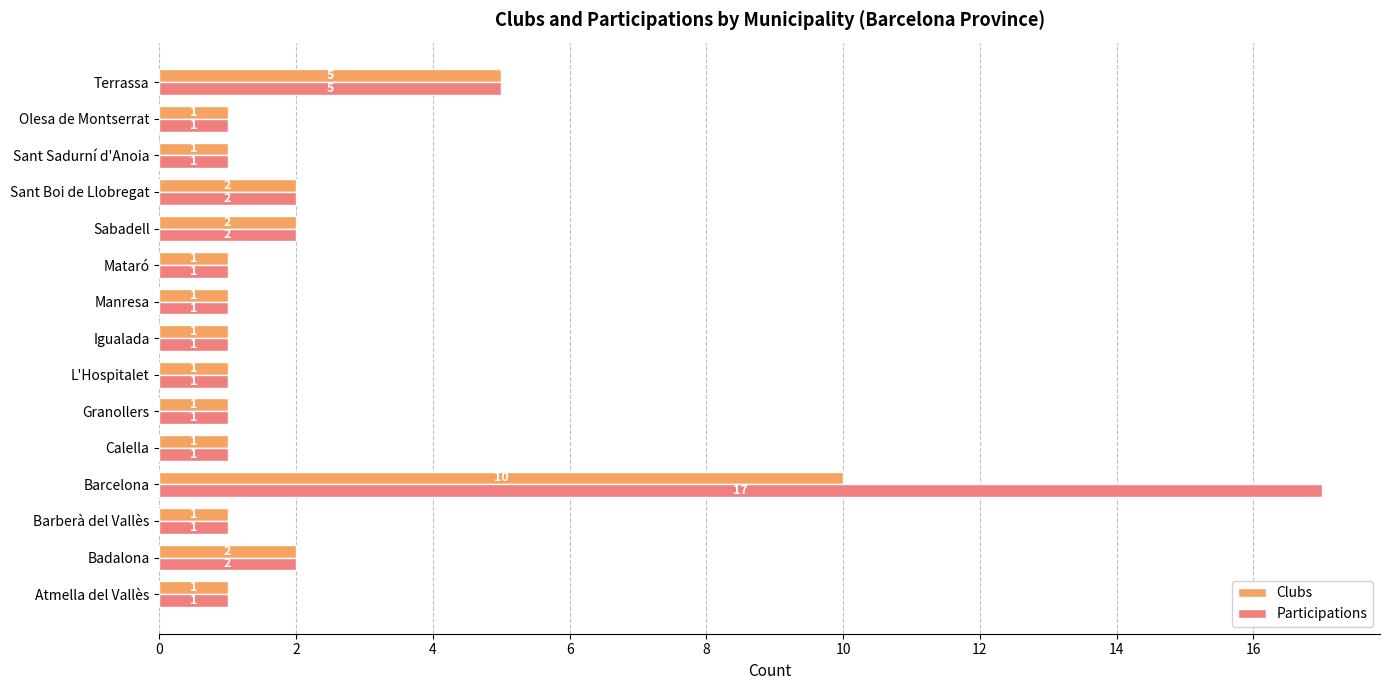

The value of Participations at Igualada is 0. True or false?

False